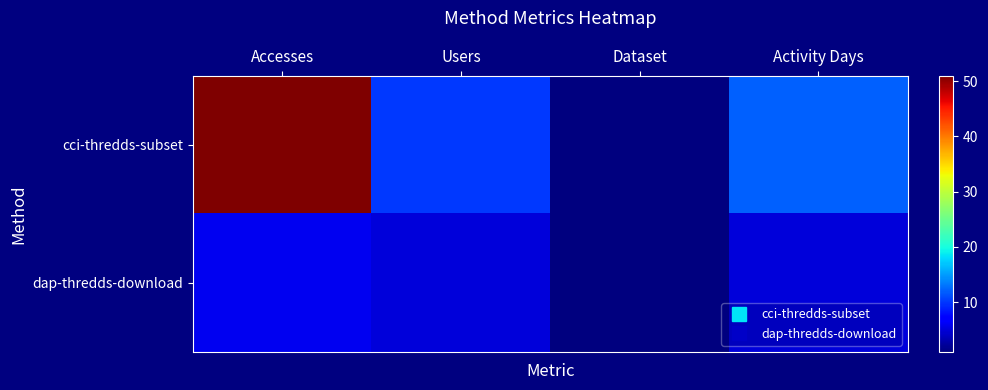

At how many categories does at least one series exceed 11?

2